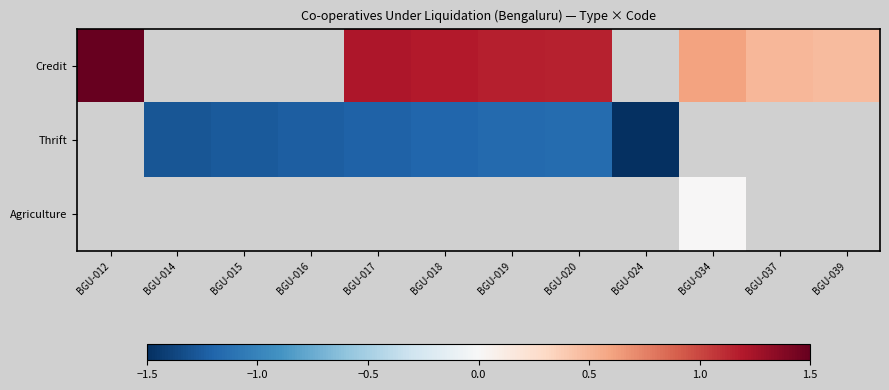

Is it true that Thrift equals -0.4 at BGU-020?

False